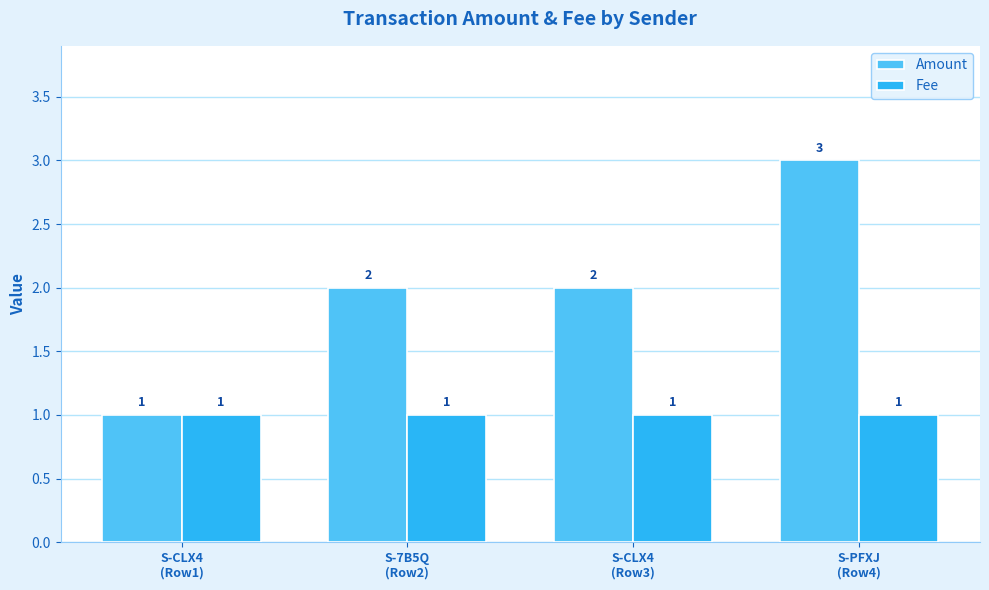

What is the spread (max minus min) of values at S-CLX4
(Row3)?

1.0